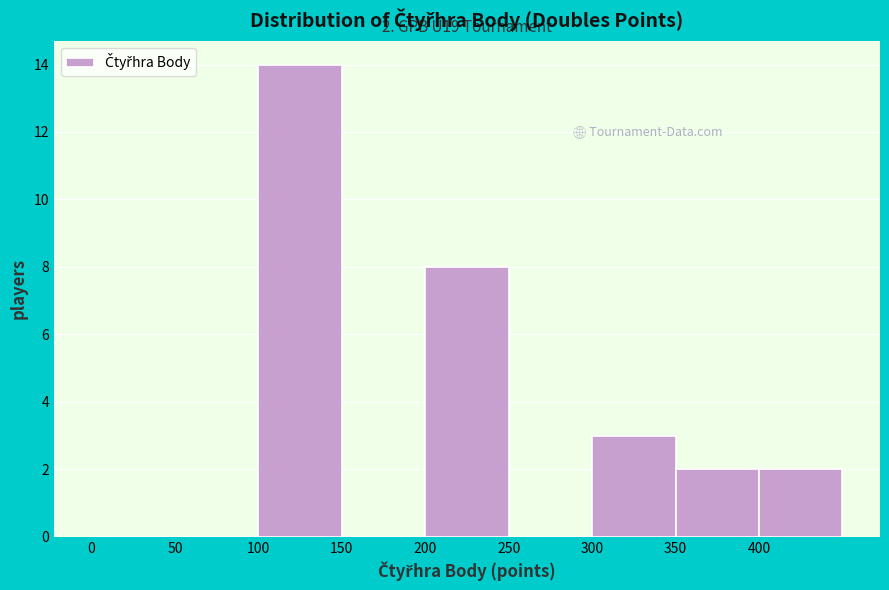

Over which range of the x-axis is the bar tallest?

100 to 150